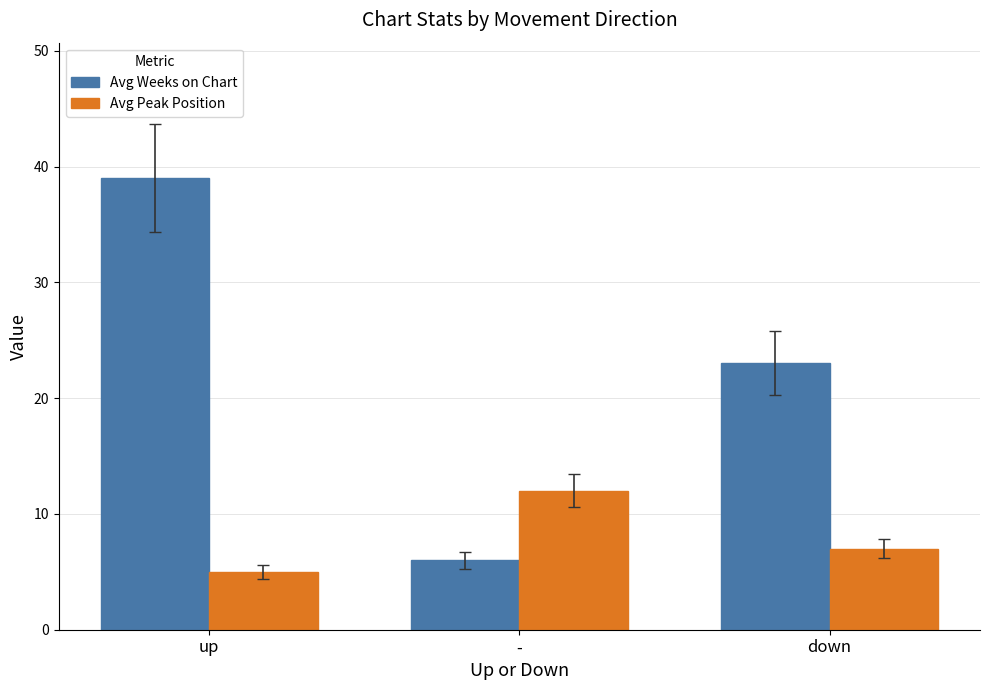

Which series has the widest spread of values?

Avg Weeks on Chart